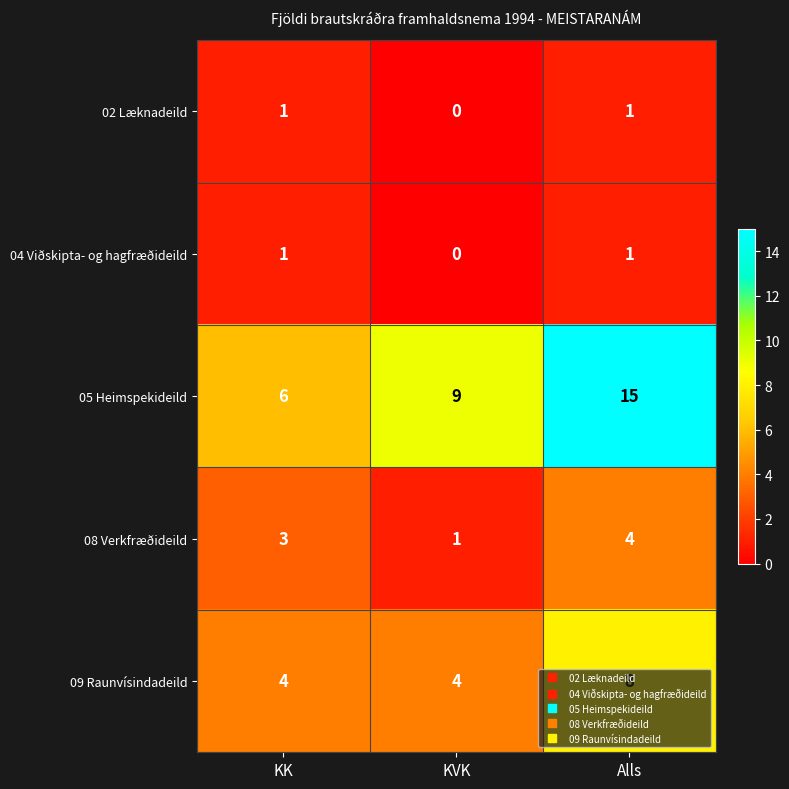

Where is 04 Viðskipta- og hagfræðideild nearest to the value 0?

KVK